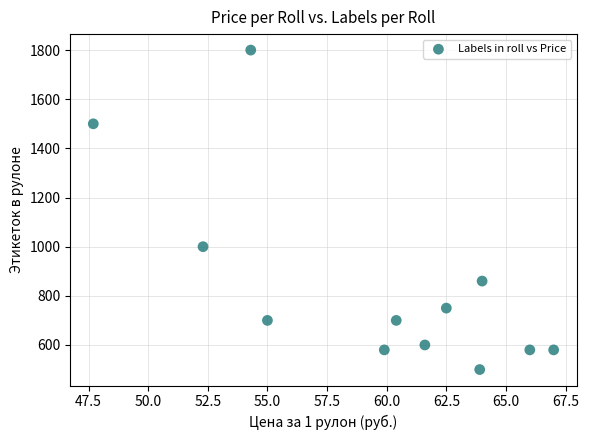

What Y value in the scatter plot is closest to 1150?

1000